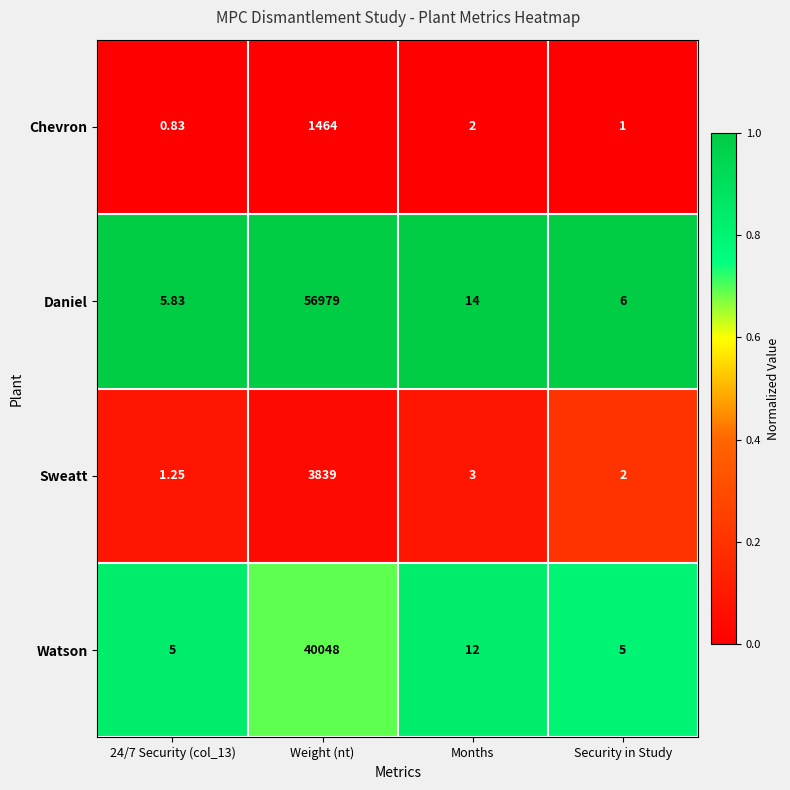

At Security in Study, list the series in order from largest to smallest.

Daniel, Watson, Sweatt, Chevron